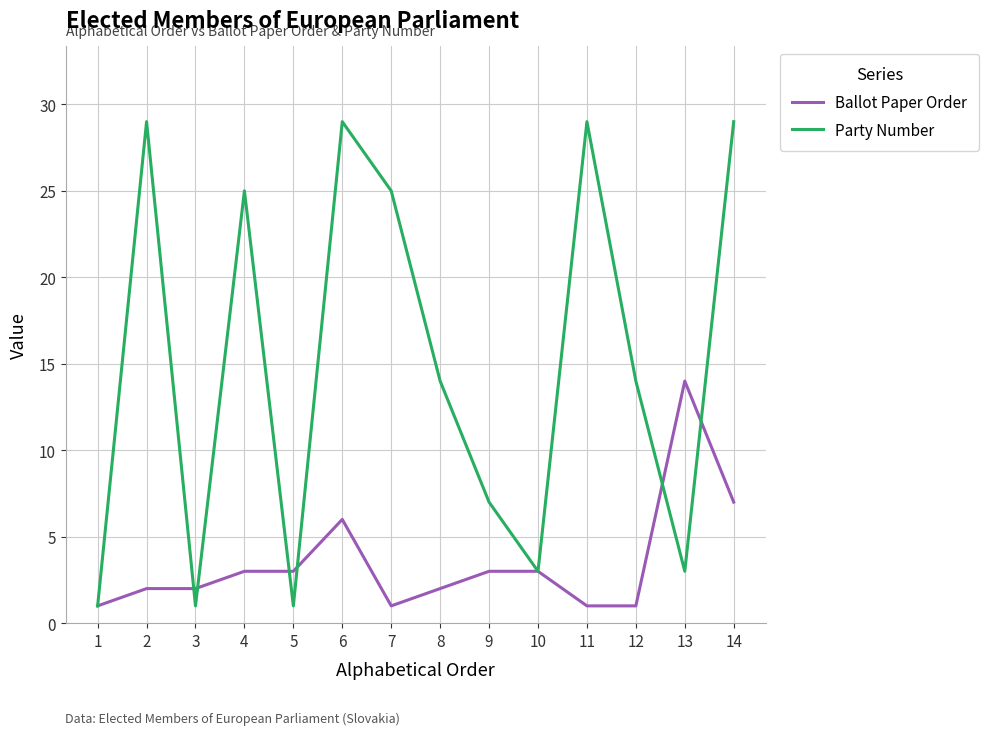

What is the maximum value for Party Number?

29